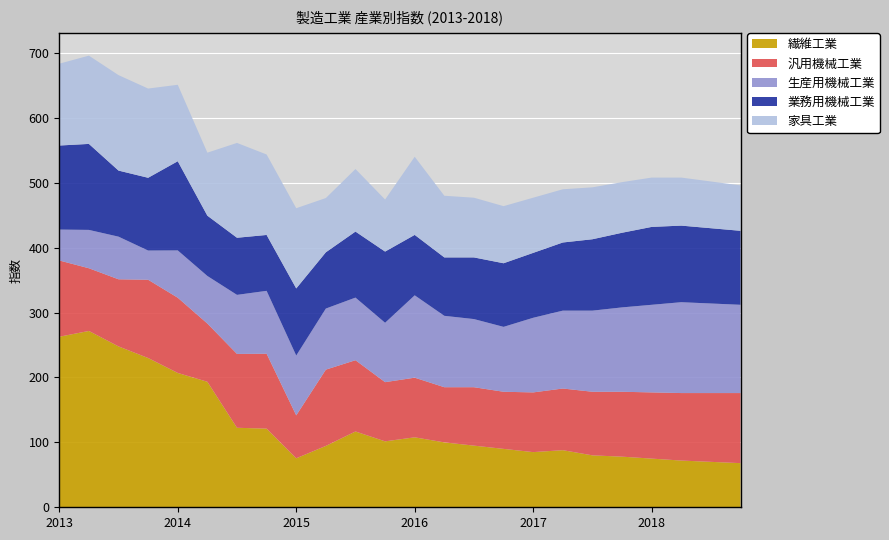

Reading left to right, what are all the values shown in this chart?

繊維工業: 262.8	271.7	247.9	230.0	207.0	193.4	122.5	121.2	75.5	94.6	116.8	101.6	107.8	100.0	95.0	90.0	85.0	88.0	80.0	78.0	75.0	72.0	70.0	68.0
汎用機械工業: 117.5	96.6	103.4	120.6	115.9	89.7	113.8	115.4	66.1	117.5	109.8	91.2	91.9	85.0	90.0	88.0	92.0	95.0	98.0	100.0	102.0	104.0	106.0	108.0
生産用機械工業: 47.6	59.1	65.7	45.0	72.9	73.3	91.0	96.9	92.2	94.1	96.5	91.5	126.9	110.0	105.0	100.0	115.0	120.0	125.0	130.0	135.0	140.0	138.0	136.0
業務用機械工業: 129.5	132.5	101.8	112.1	137.4	92.9	88.0	86.1	103.4	86.7	101.7	109.7	93.1	90.0	95.0	98.0	100.0	105.0	110.0	115.0	120.0	118.0	116.0	114.0
家具工業: 126.1	136.0	147.1	137.5	117.8	97.1	146.1	124.0	123.6	83.6	96.4	80.2	120.4	95.0	92.0	88.0	85.0	82.0	80.0	78.0	76.0	74.0	72.0	70.0